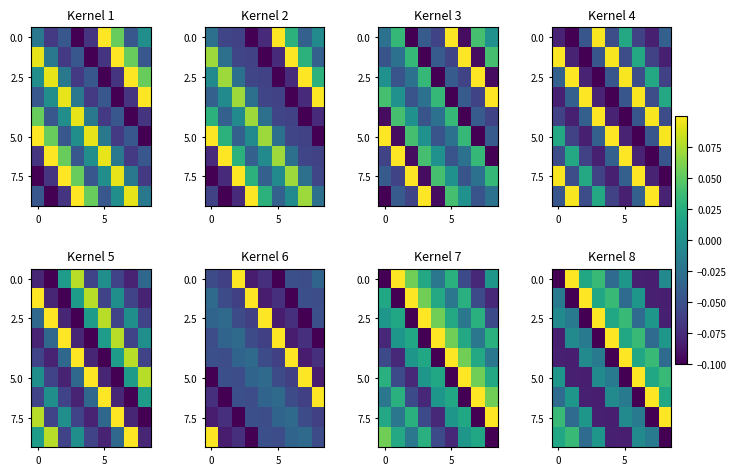

Count the number of categories in the chart.

9